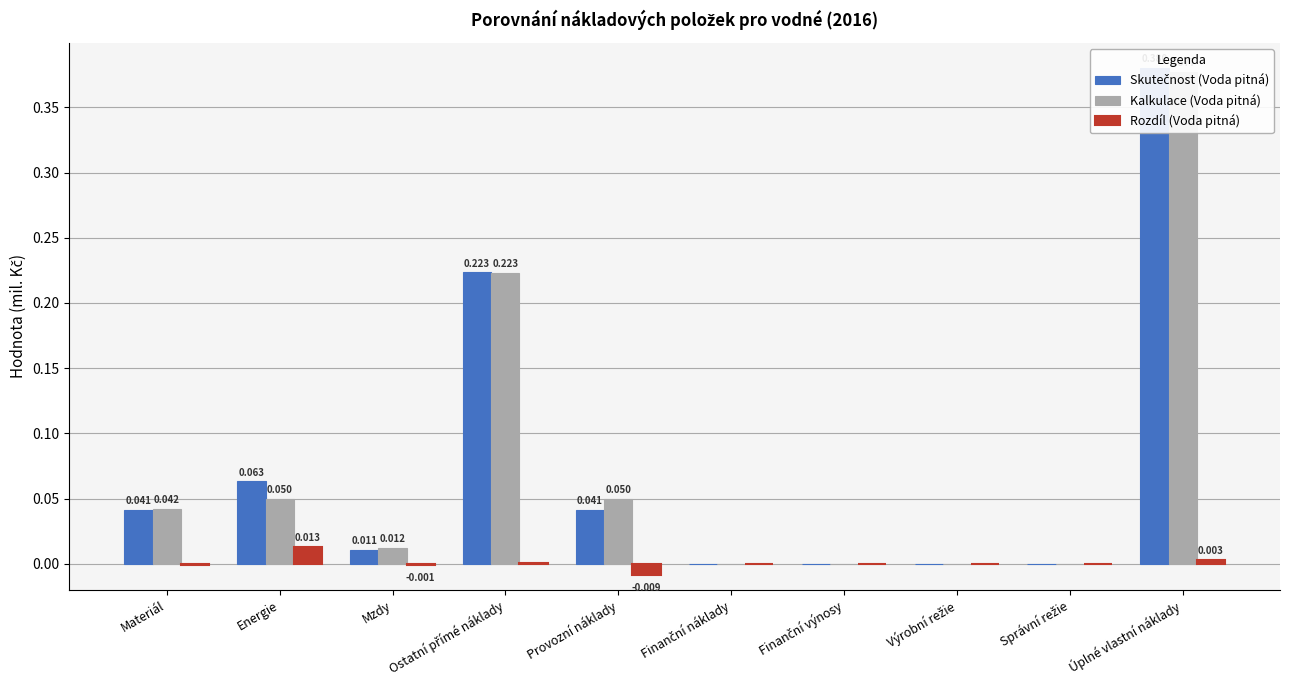

Rank the series at Úplné vlastní náklady from lowest to highest value.

Rozdíl (Voda pitná), Kalkulace (Voda pitná), Skutečnost (Voda pitná)